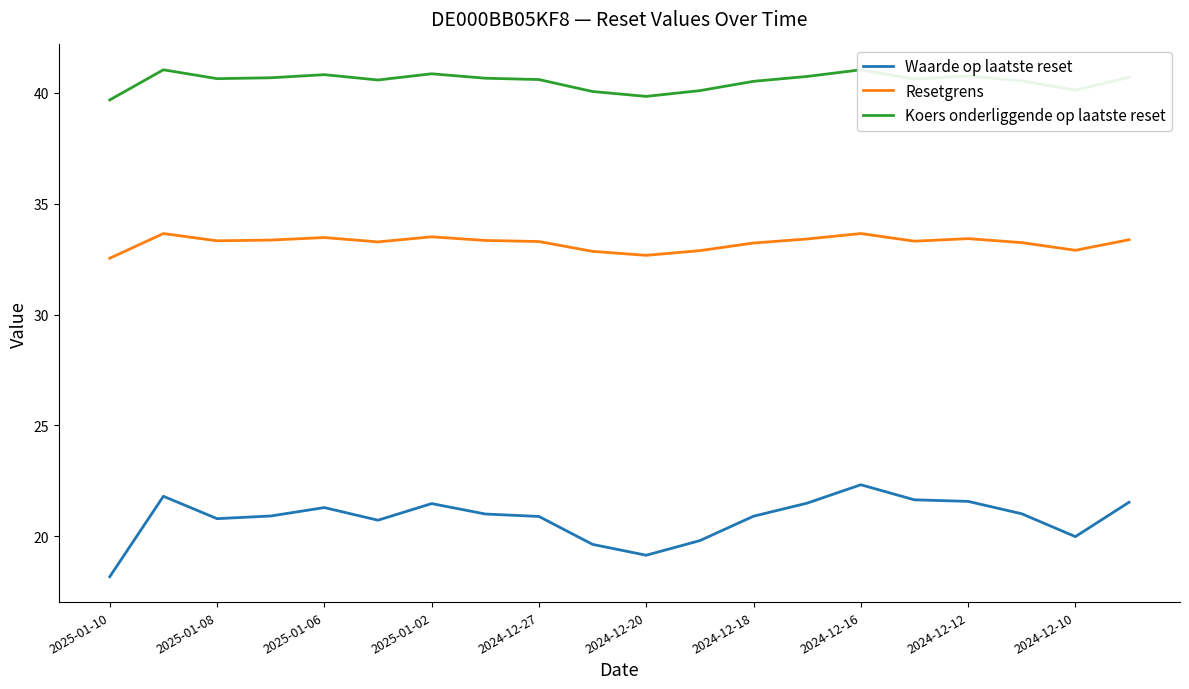

Which series has the largest total across all categories?

Koers onderliggende op laatste reset